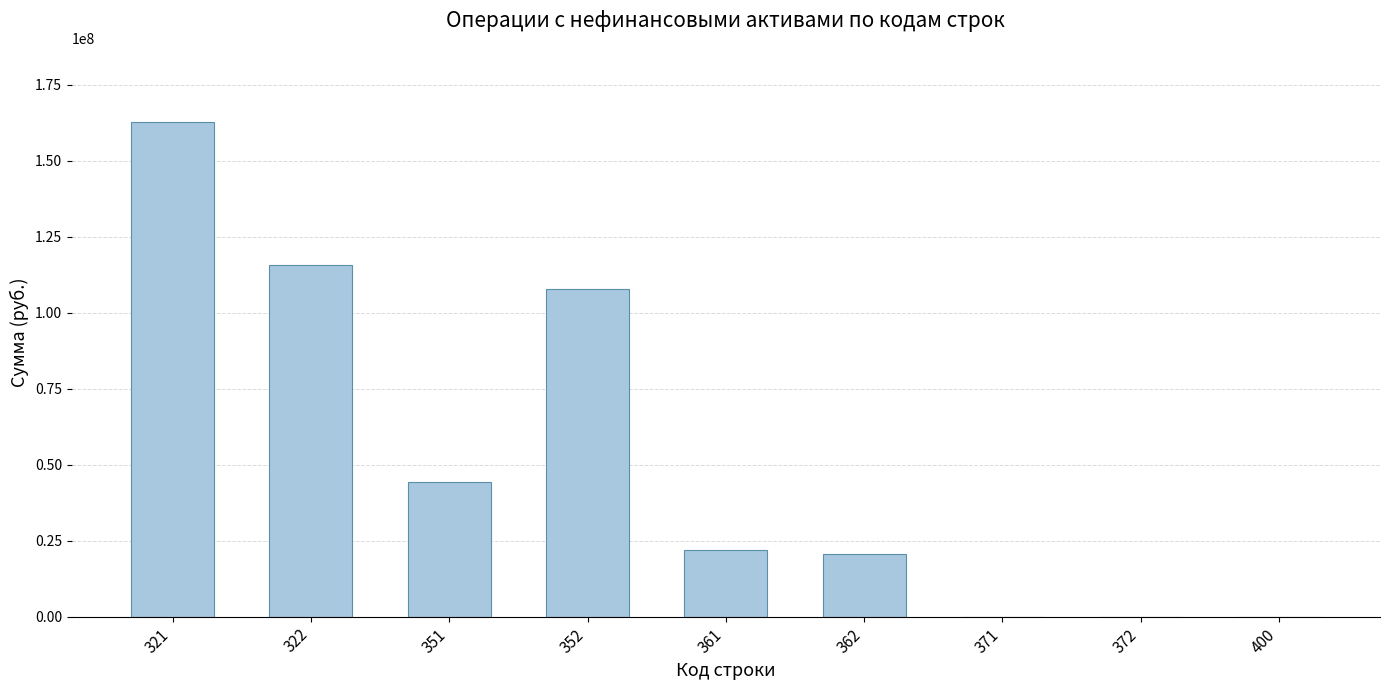

What is the sum of the values at 361 and 362?

42464621.4